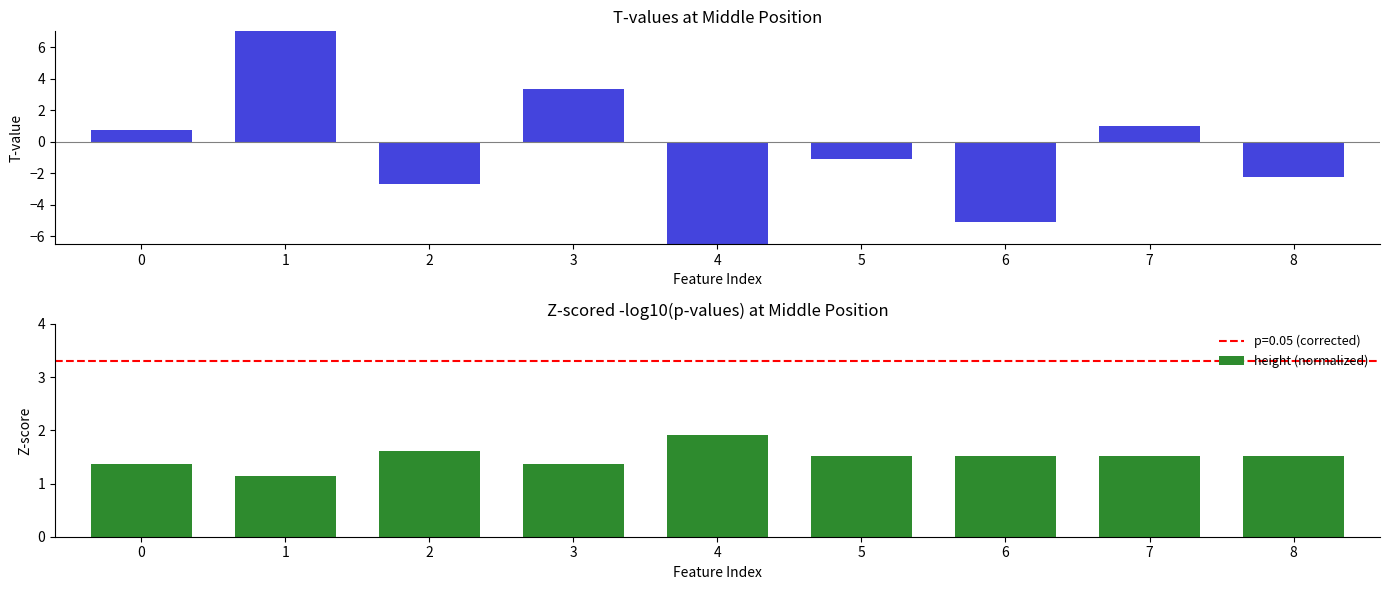

Count the number of categories in the chart.

9